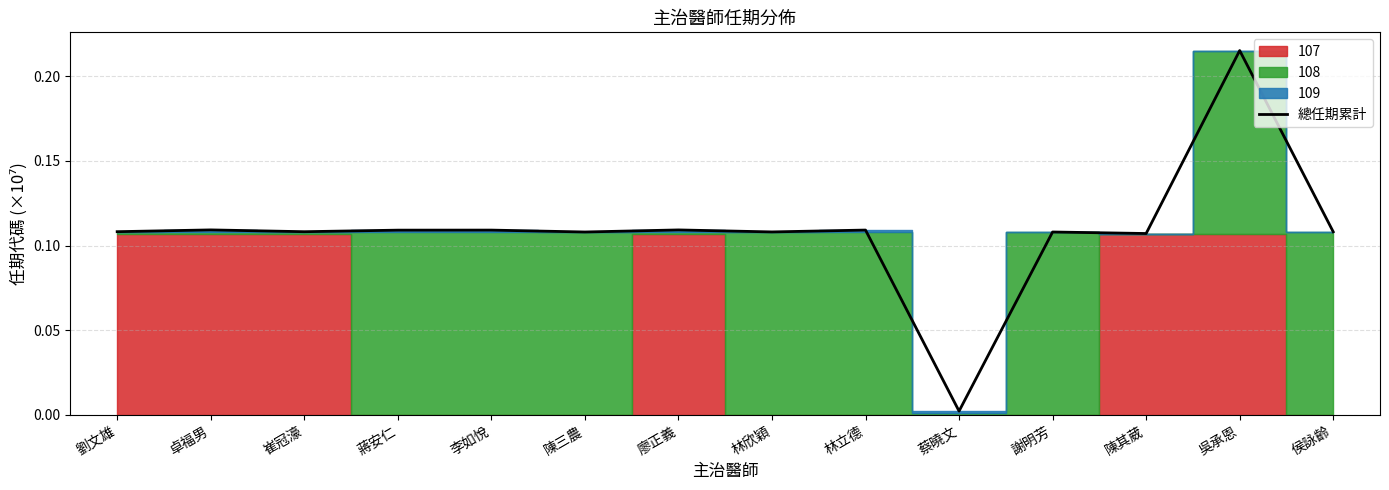

List the labels in order of value, largest first.

吳承恩, 卓福男, 廖正義, 林立德, 李如悅, 蔣安仁, 劉文雄, 崔冠濠, 侯詠齡, 林欣穎, 謝明芳, 陳三農, 陳其葳, 蔡曉文